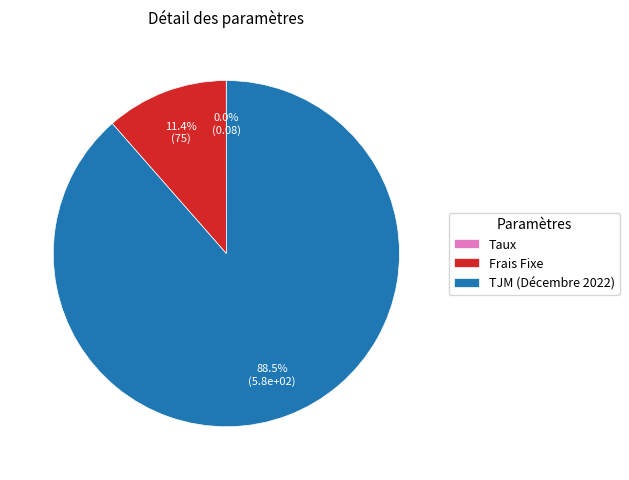

What is the largest slice in the pie chart?

TJM (Décembre 2022)